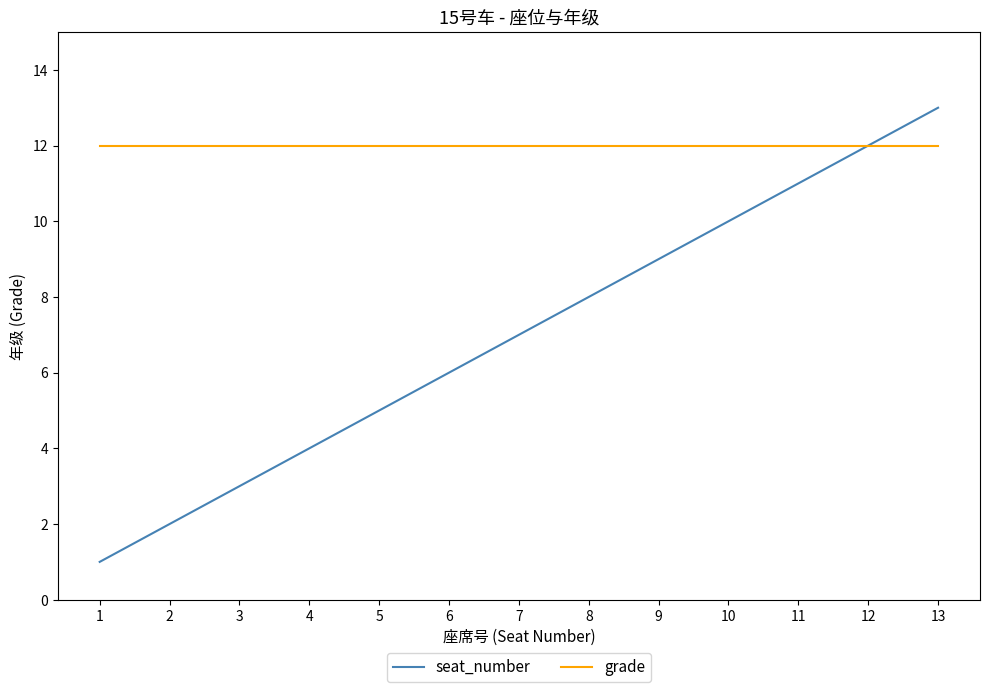

Reading left to right, list all the values displayed in this chart.

seat_number: 1=1	2=2	3=3	4=4	5=5	6=6	7=7	8=8	9=9	10=10	11=11	12=12	13=13
grade: 1=12	2=12	3=12	4=12	5=12	6=12	7=12	8=12	9=12	10=12	11=12	12=12	13=12